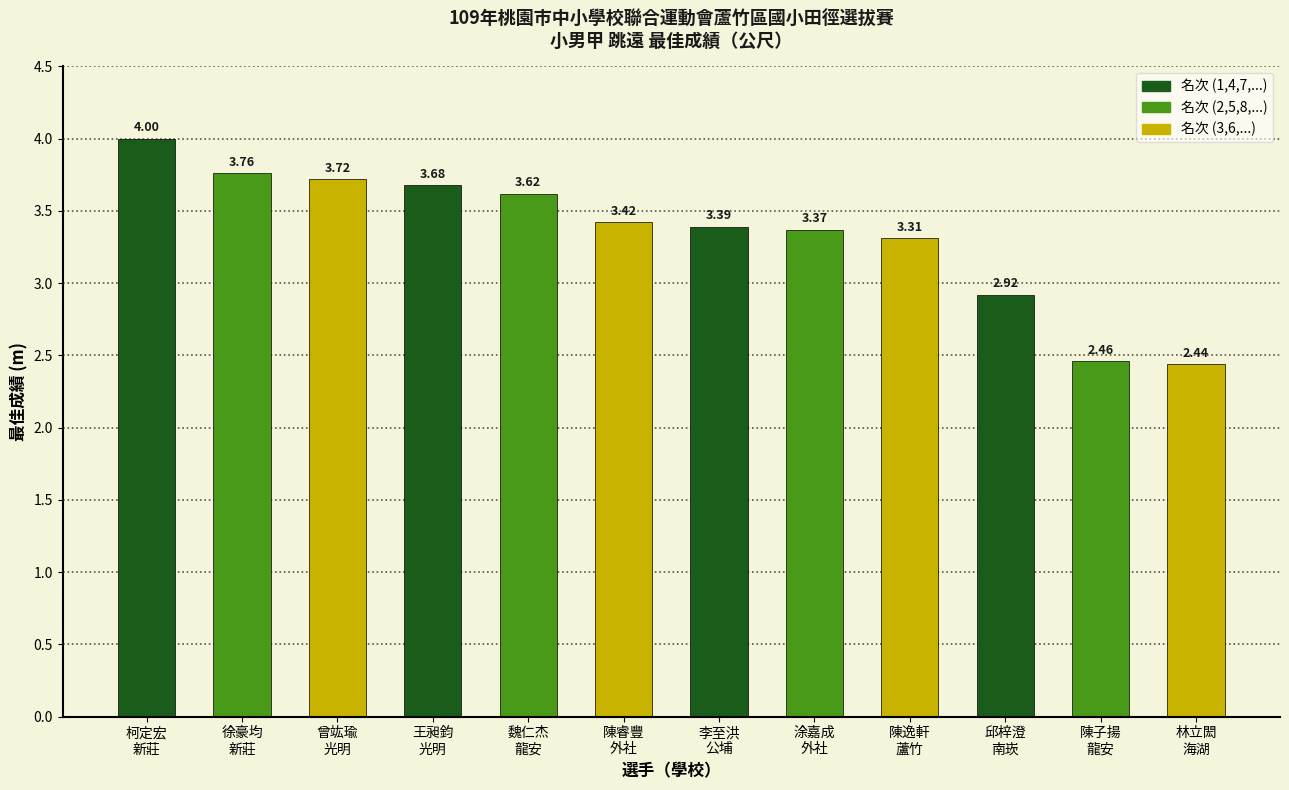

The value at 林立閎
海湖 is 0.9. True or false?

False